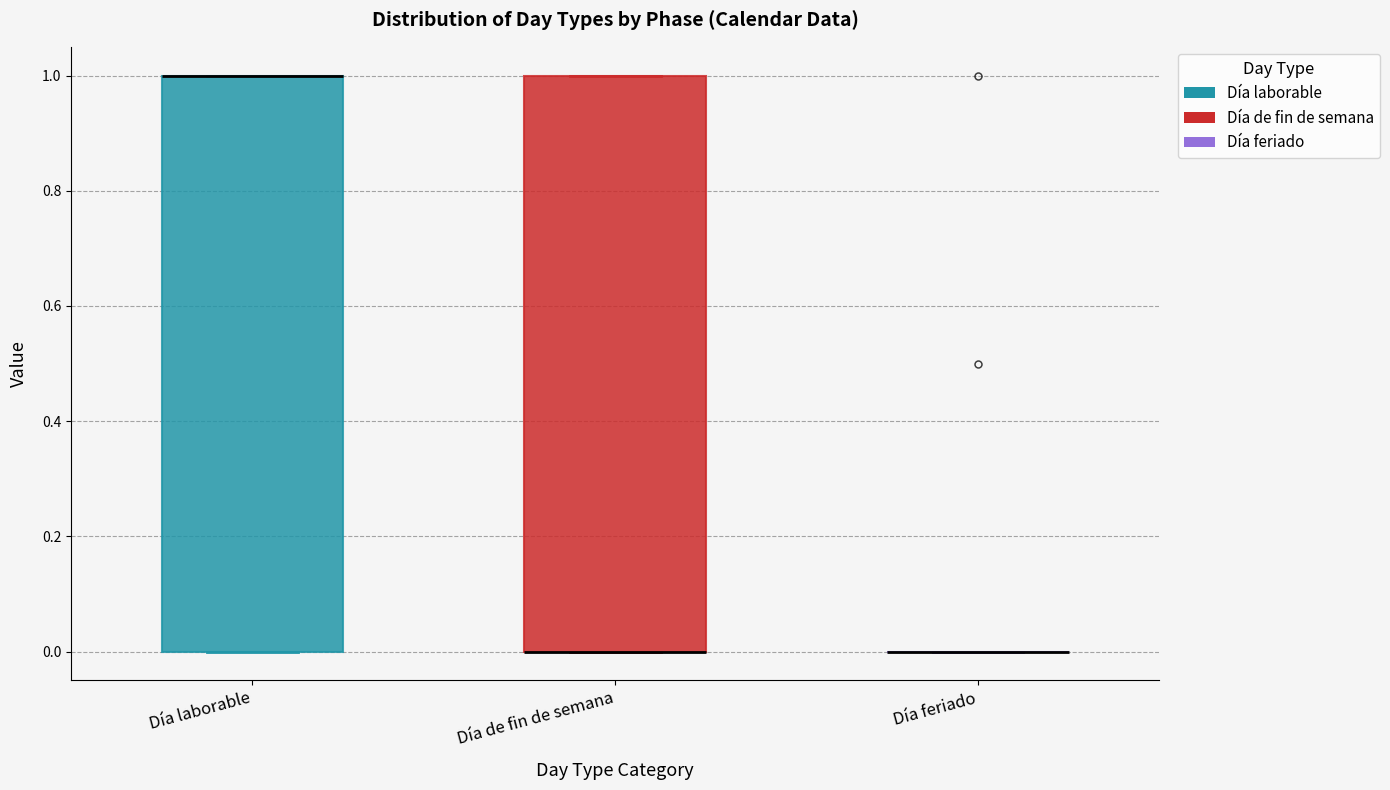

Reading left to right, transcribe this box plot: for each box, give where its median line is, the range the box spans, and where its two whiskers end, as read against the y-axis. The values are not printed on the chart, so give them approximately, as read against the axis.

Día laborable: median 1 (drawn on the box's upper edge), box 0 to 1, whiskers 0 to 1
Día de fin de semana: median 0 (drawn on the box's lower edge), box 0 to 1, whiskers 0 to 1
Día feriado: box collapsed to a line at 0, whiskers 0 to 0